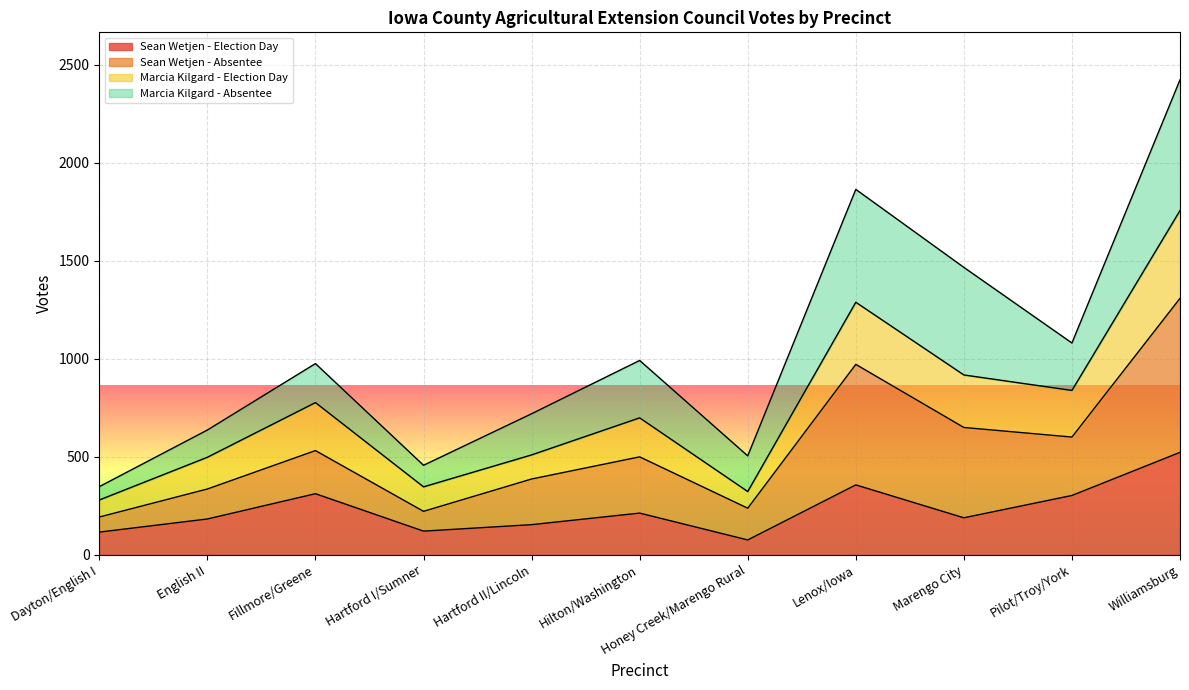

Rank the categories by Marcia Kilgard - Election Day value from highest to lowest.

Williamsburg, Lenox/Iowa, Marengo City, Pilot/Troy/York, Fillmore/Greene, Hilton/Washington, Hartford II/Lincoln, English II, Hartford I/Sumner, Honey Creek/Marengo Rural, Dayton/English I